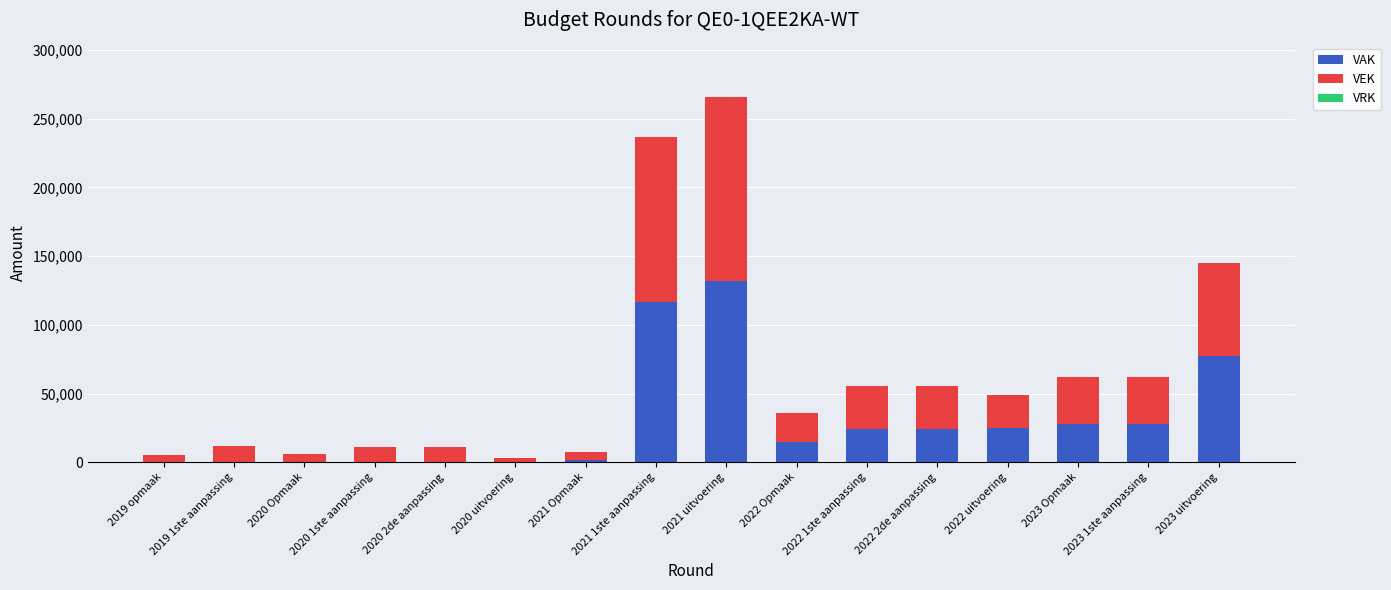

At which category is the sum across all series the highest?

2021 uitvoering